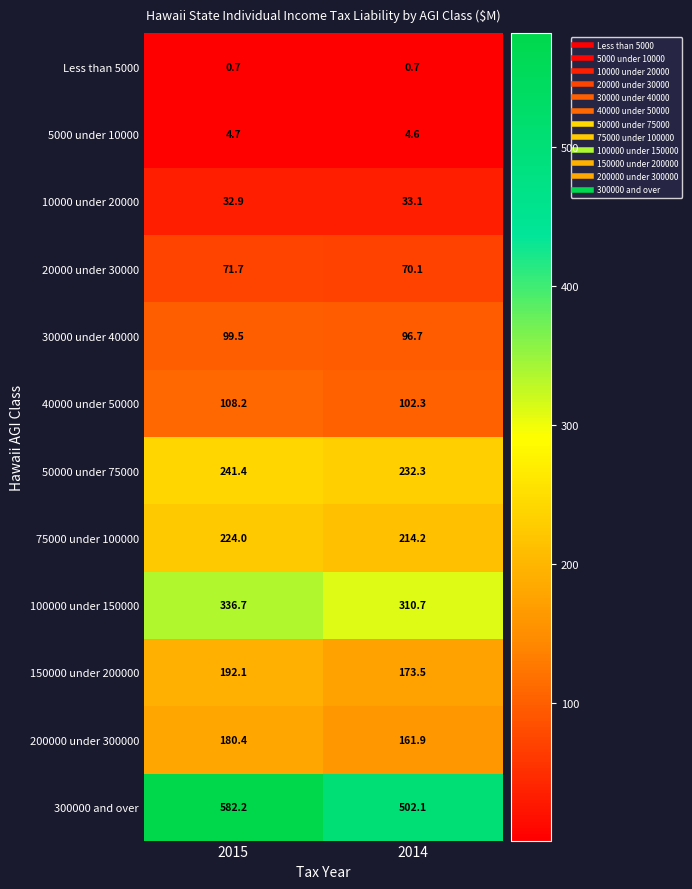

Where is 150000 under 200000 nearest to the value 182?

2014